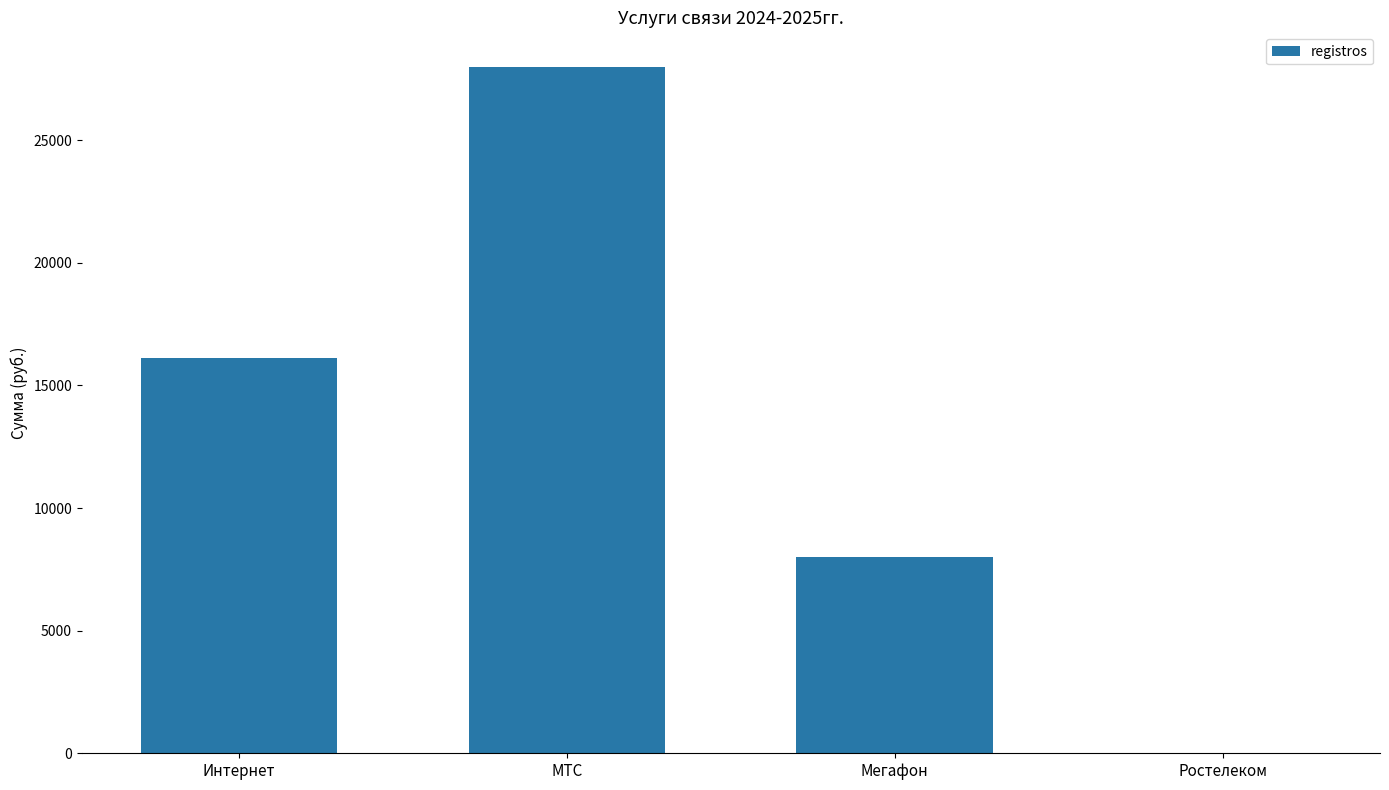

What is the greatest value displayed?

28000